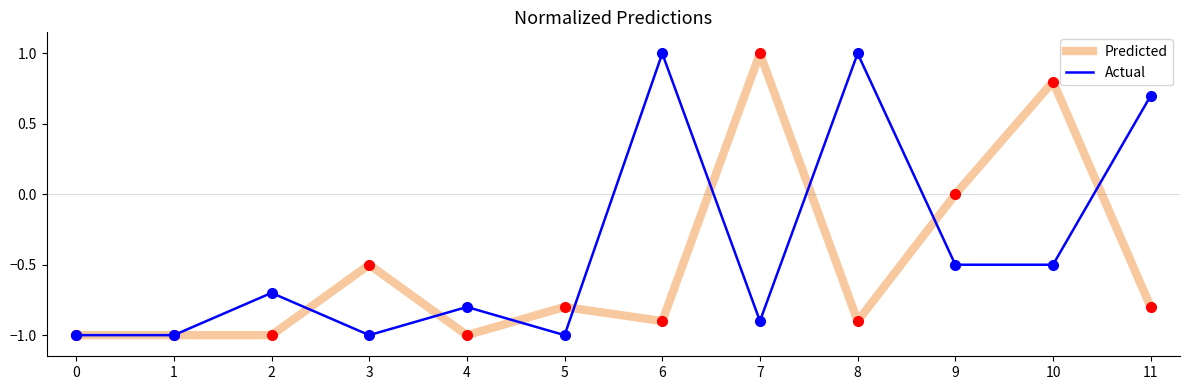

Count the number of categories in the chart.

12